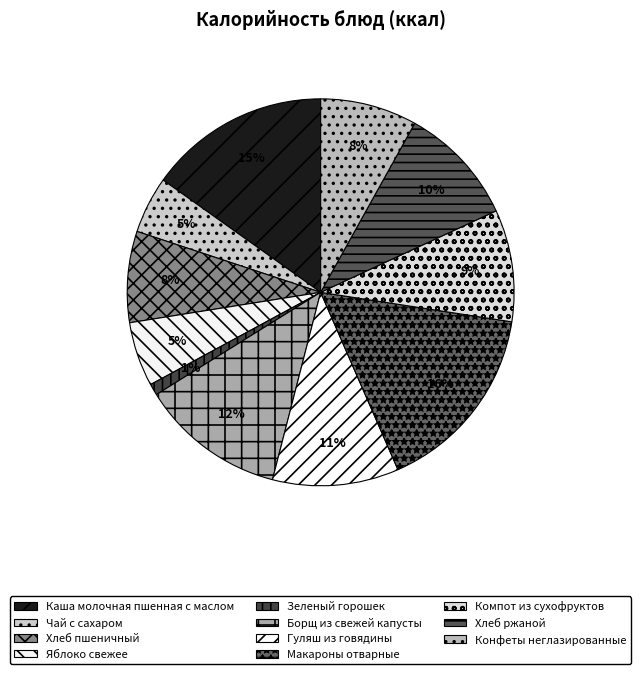

Rank the categories by value from lowest to highest.

Зеленый горошек, Чай с сахаром, Яблоко свежее, Хлеб пшеничный, Конфеты неглазированные, Компот из сухофруктов, Хлеб ржаной, Гуляш из говядины, Борщ из свежей капусты, Каша молочная пшенная с маслом, Макароны отварные